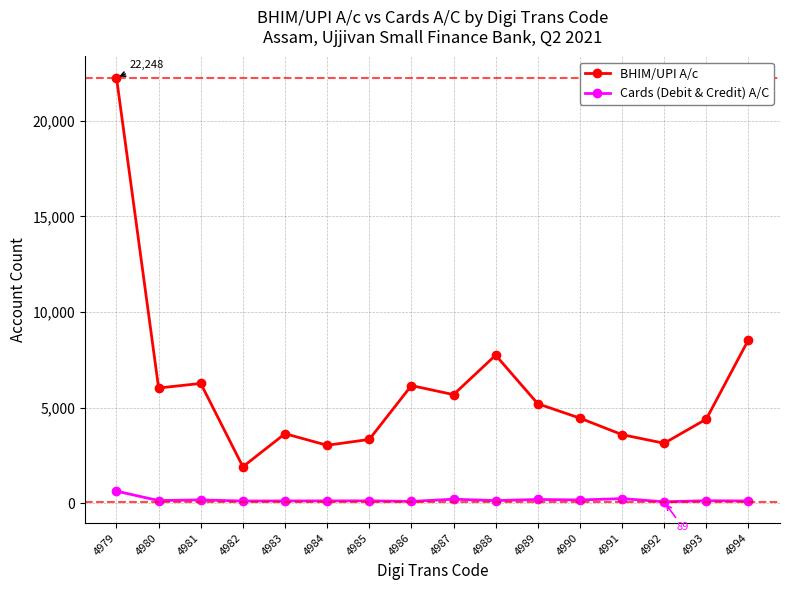

What is the value of the BHIM/UPI A/c point at the 7th from the left?

3346